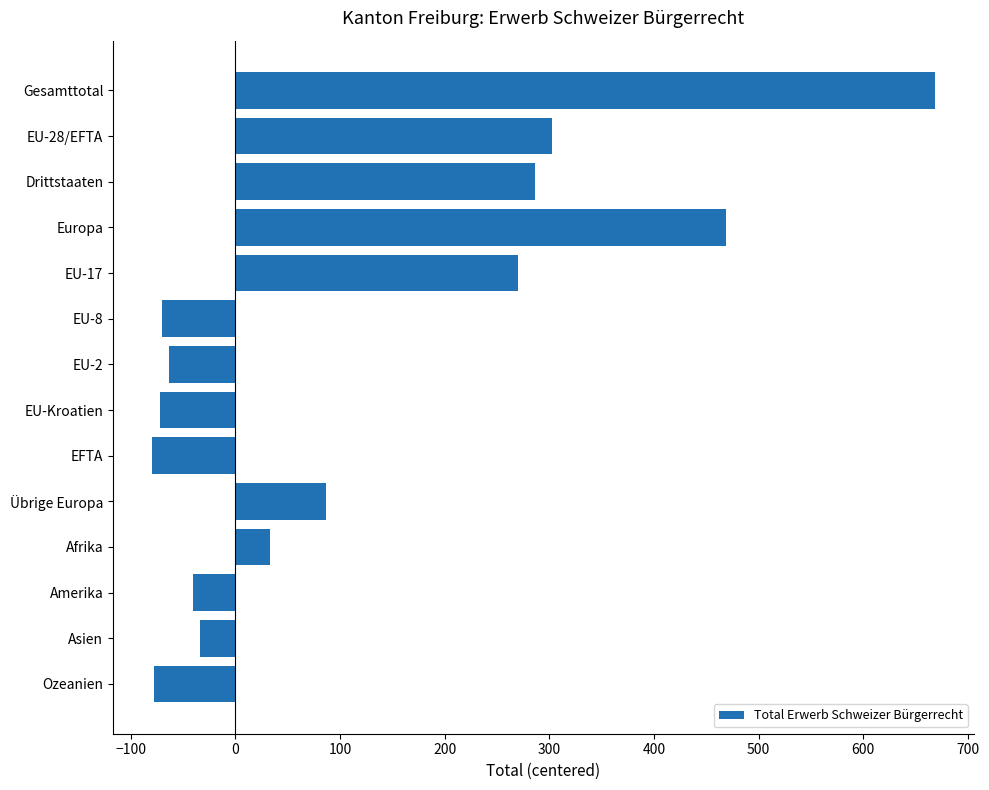

Does the chart contain any negative values?

Yes